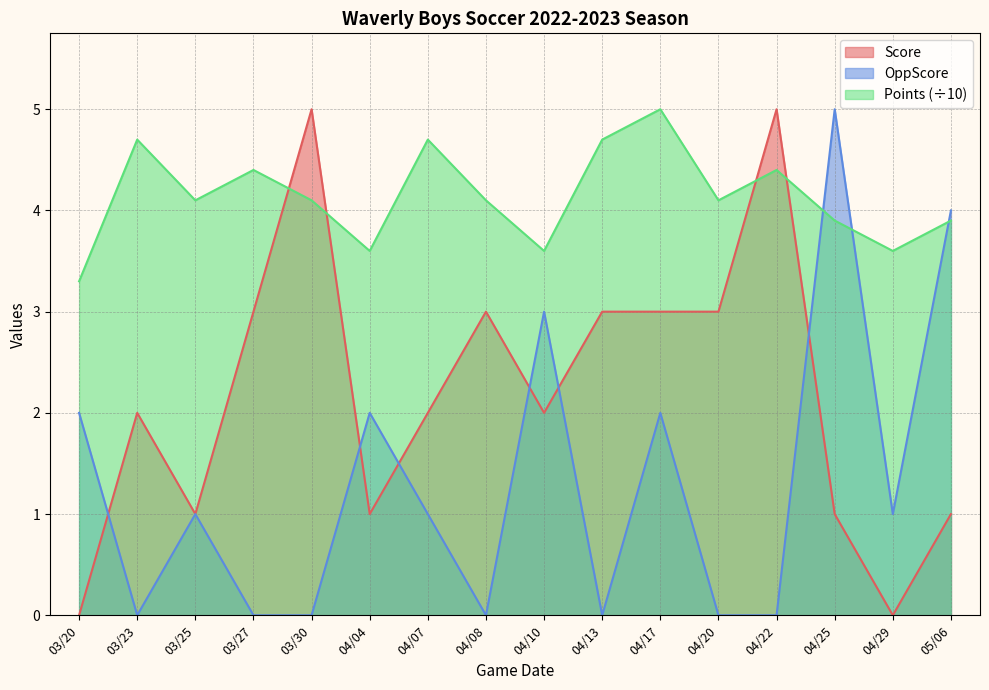

Which series has the widest spread of values?

Score